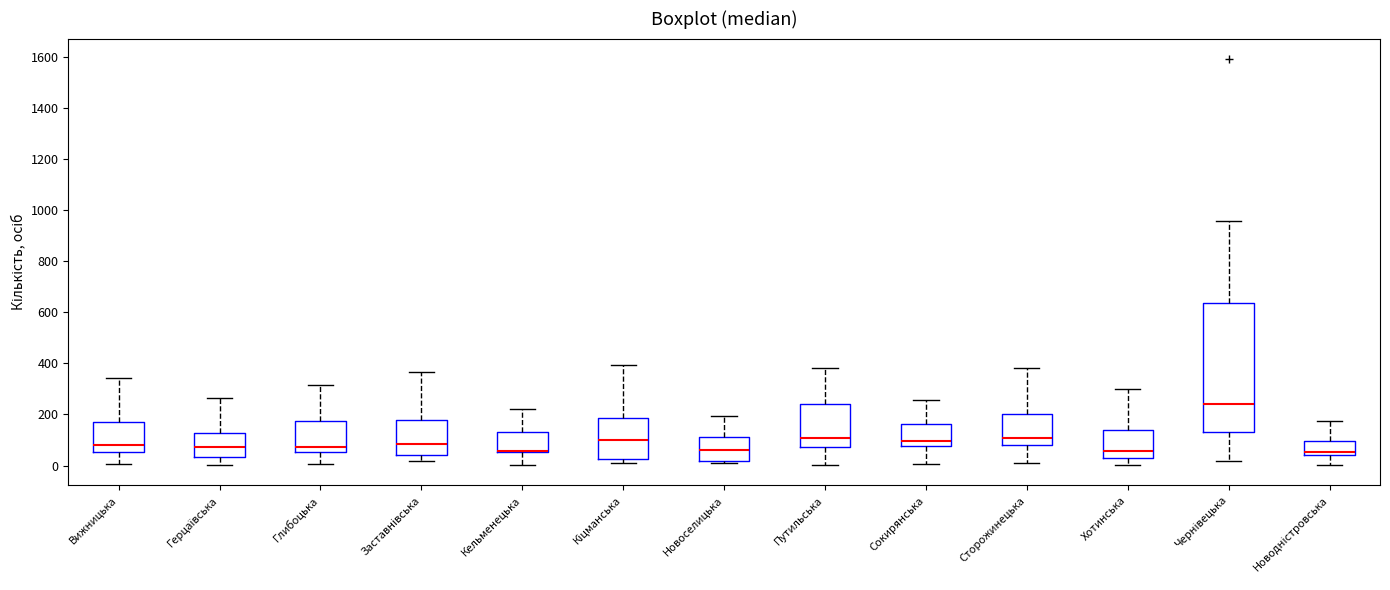

Comparing the boxes themselves (not the whiskers), which one is the tallest?

Чернівецька